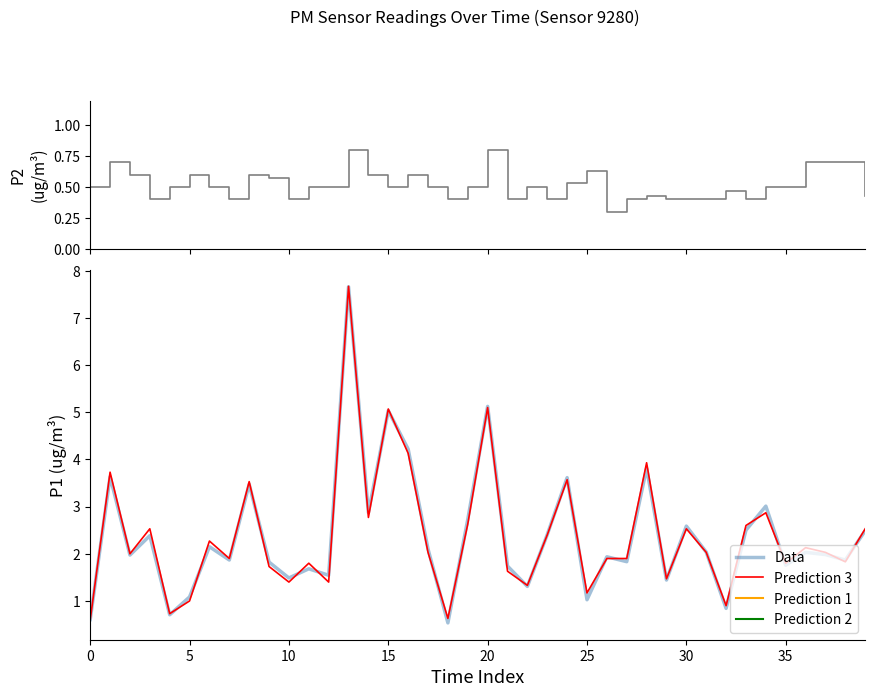

How many lines are shown in the chart?

3